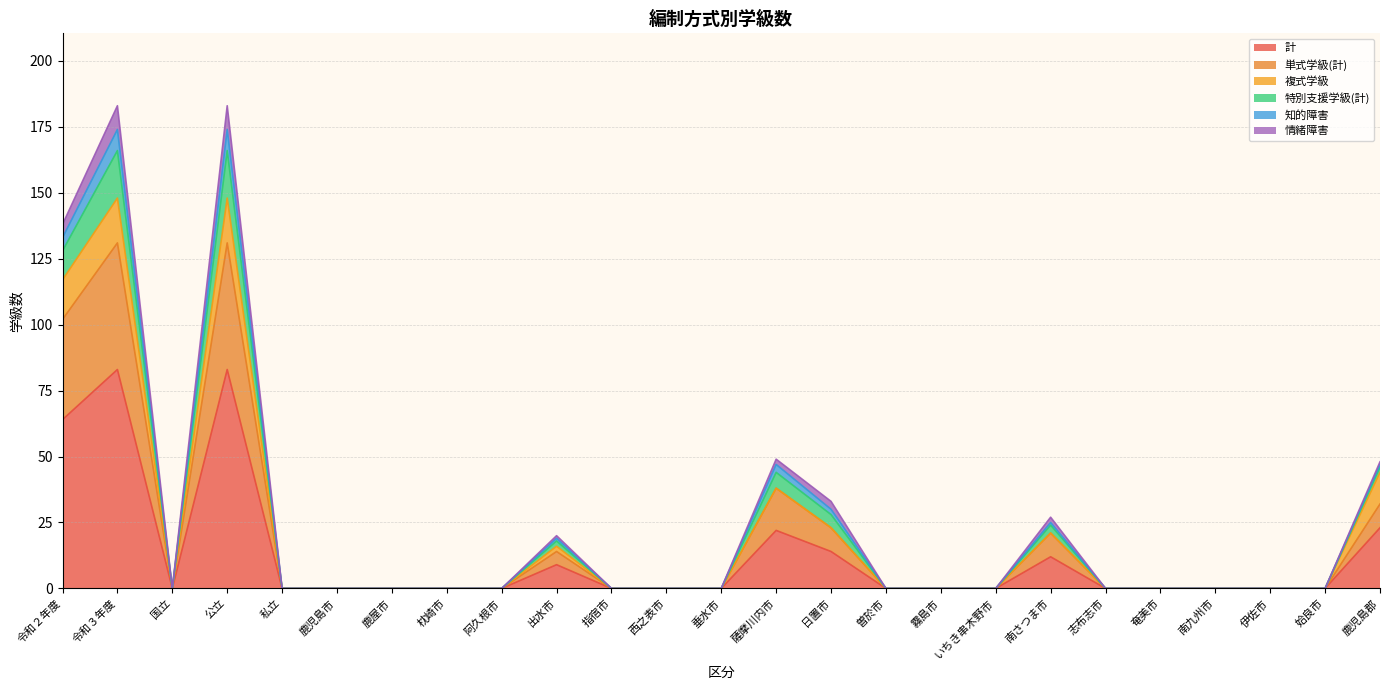

How many data points in 特別支援学級(計) are above 0?

8